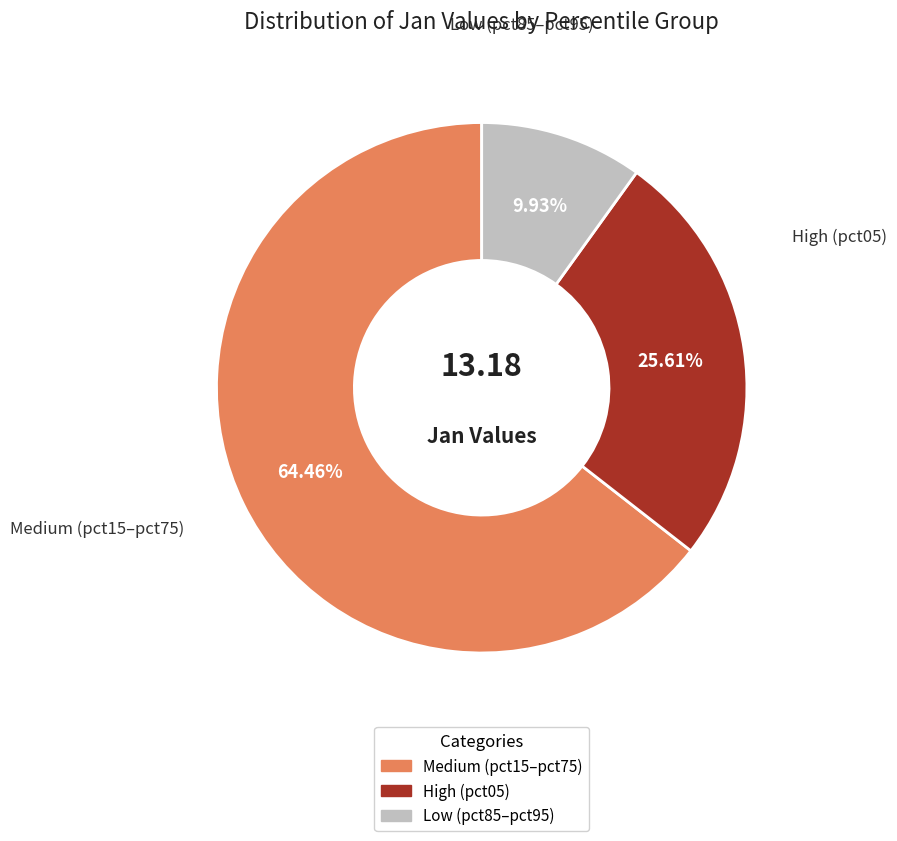

To the nearest percent, what is the average slice percentage?

33%